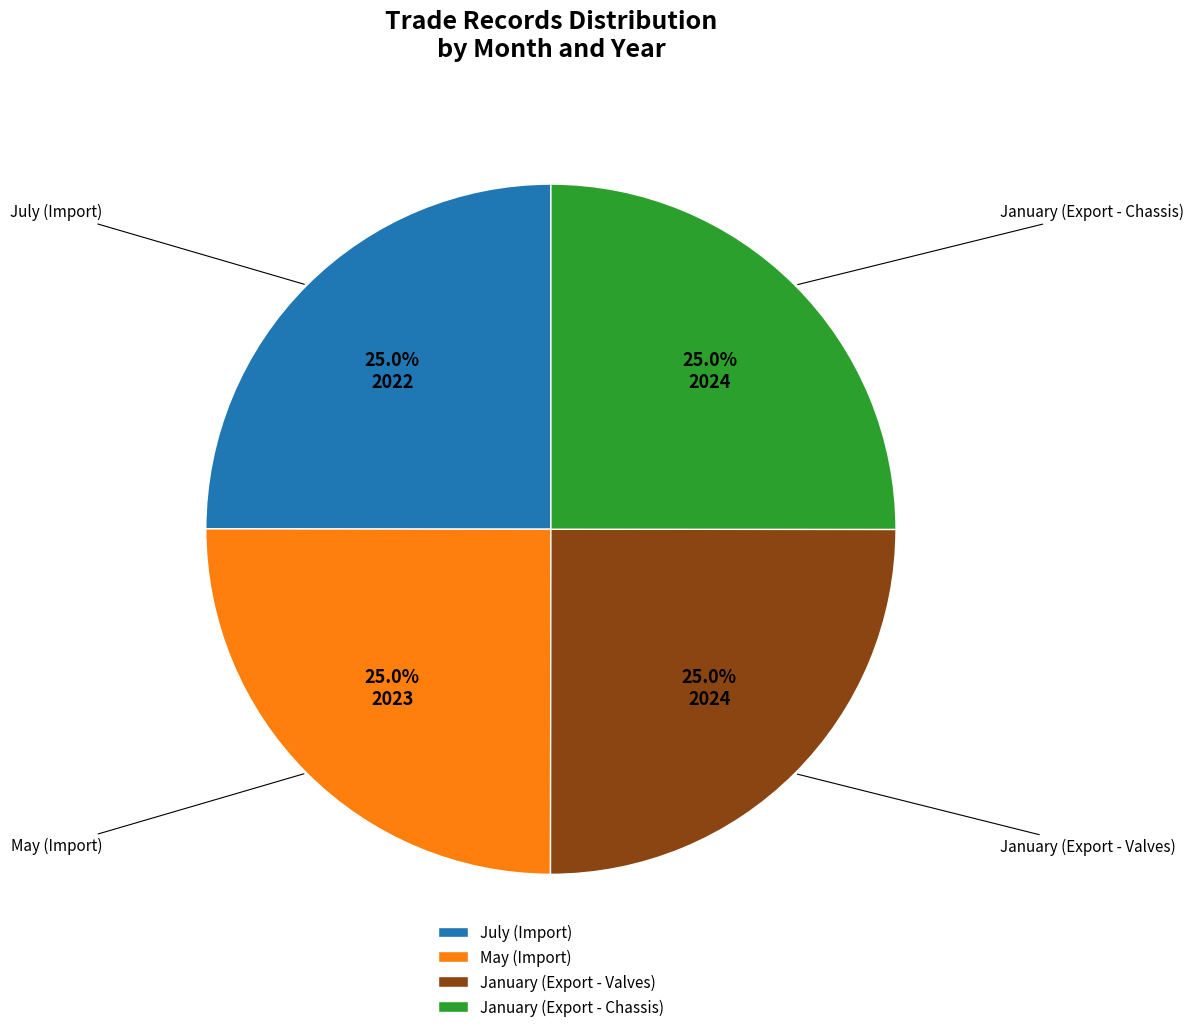

To the nearest percent, what portion does January (Export - Valves) represent?

25%